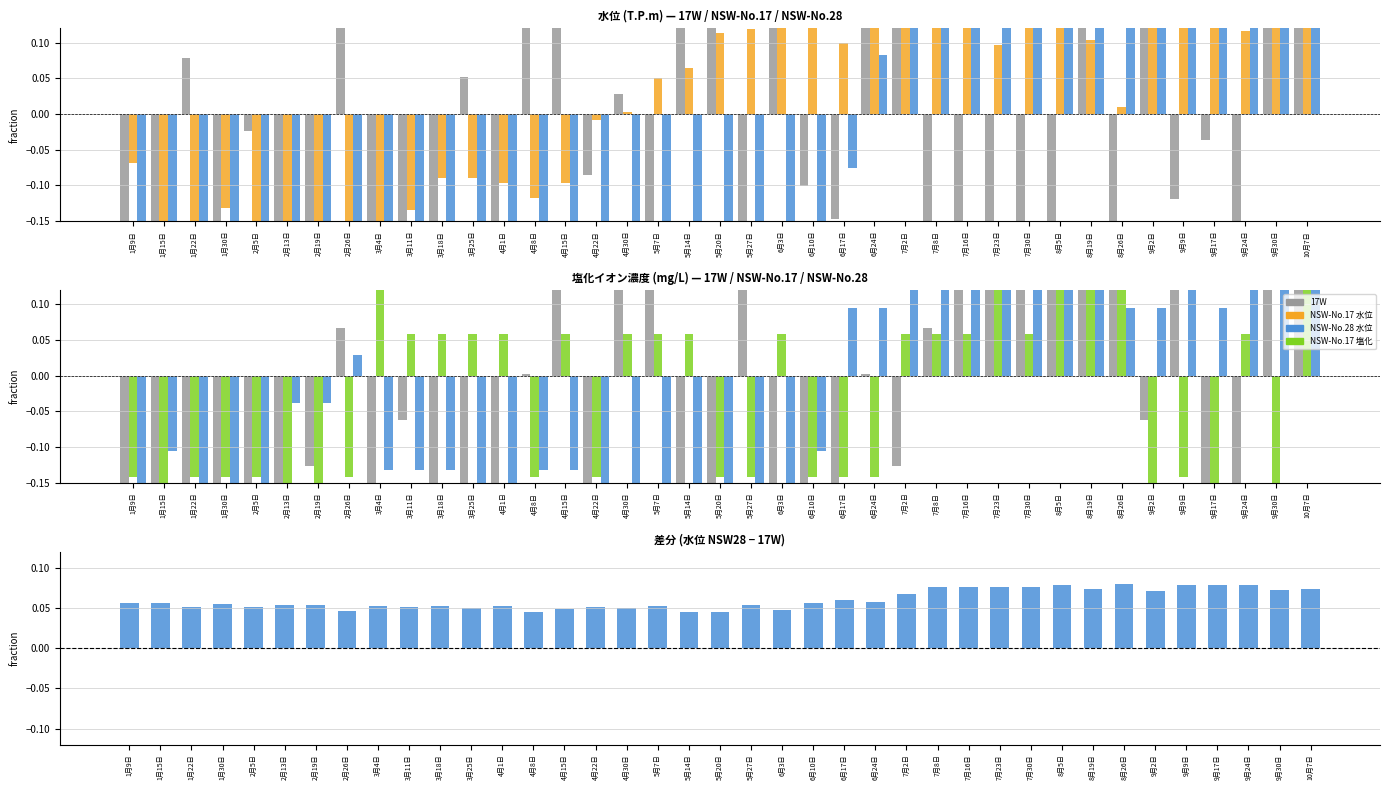

What is the difference between the maximum and minimum values in the NSW17_水位 series?

1.0